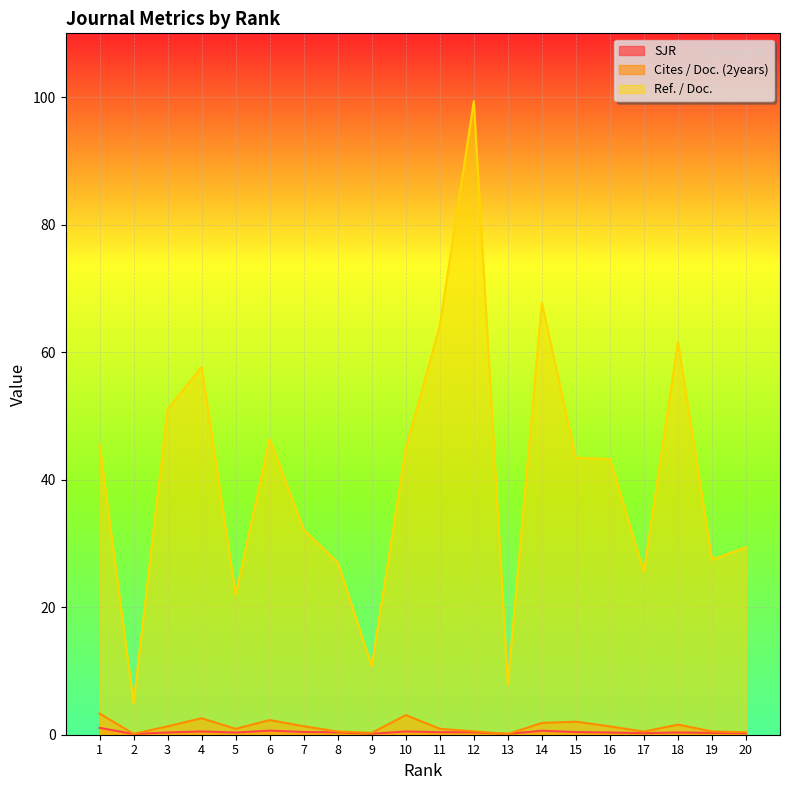

How many data points does each series have?

20